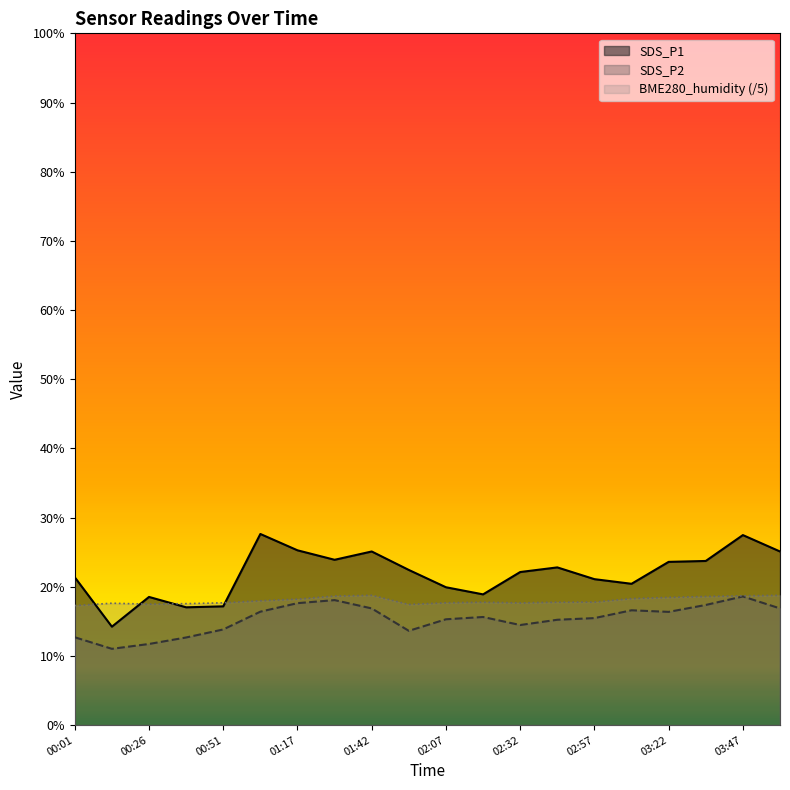

What is the minimum value for SDS_P2?

11.0